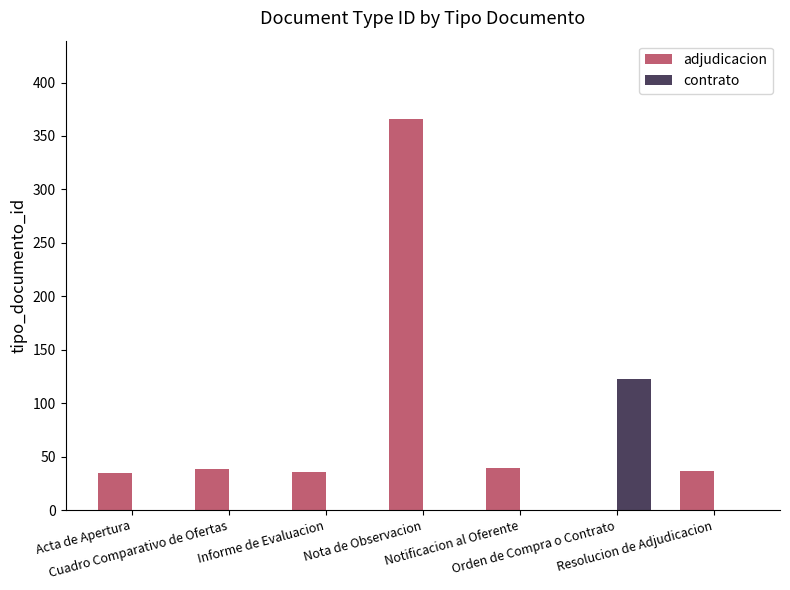

Which series has the largest total across all categories?

adjudicacion